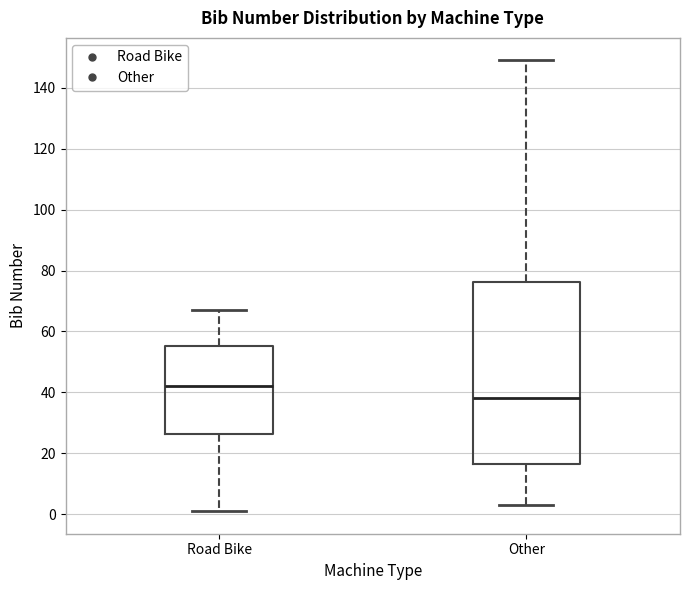

Where is the upper edge of the box for Other on the y-axis? The values are not printed on the chart, so give them approximately, as read against the axis.

76